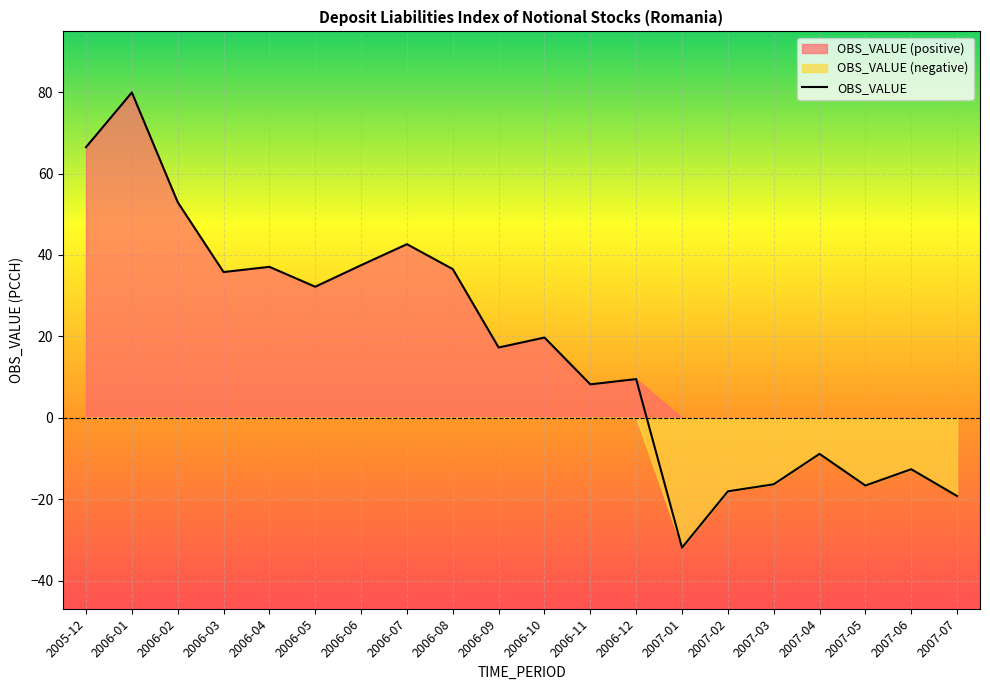

Is it true that the value at 2006-01 is 38.3?

False